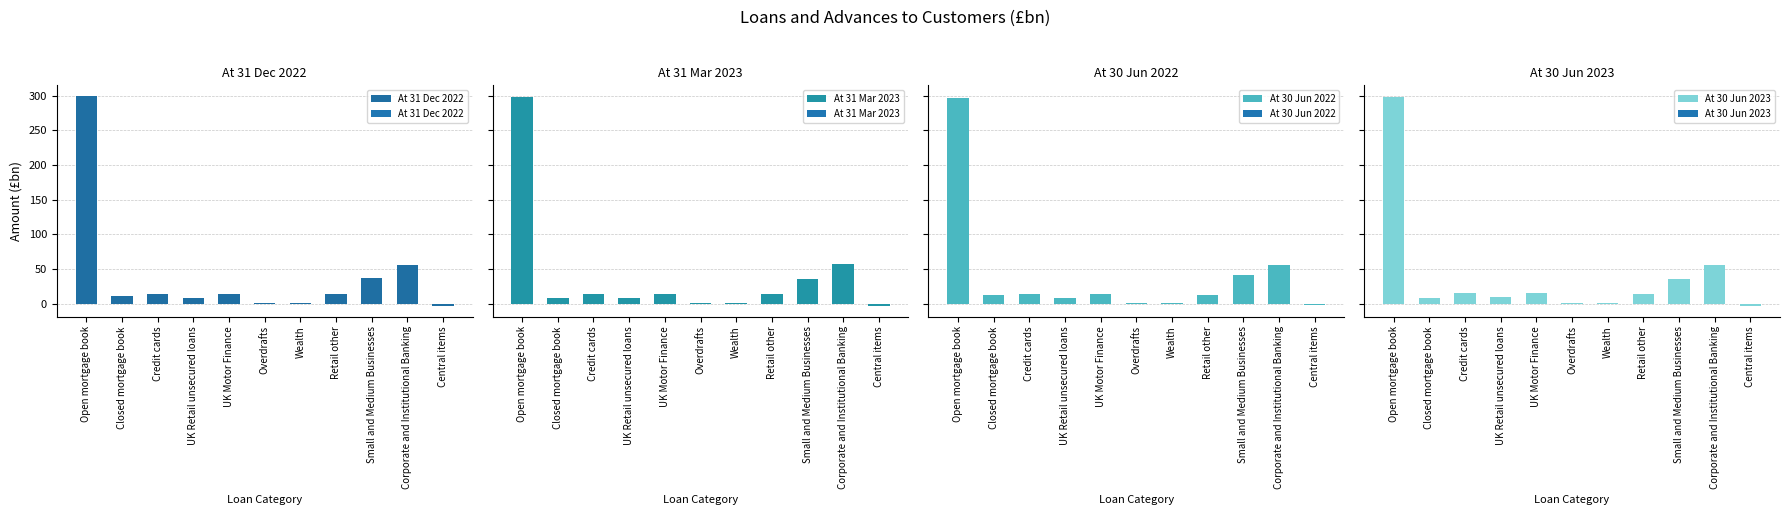

At how many categories does at least one series exceed 81?

1